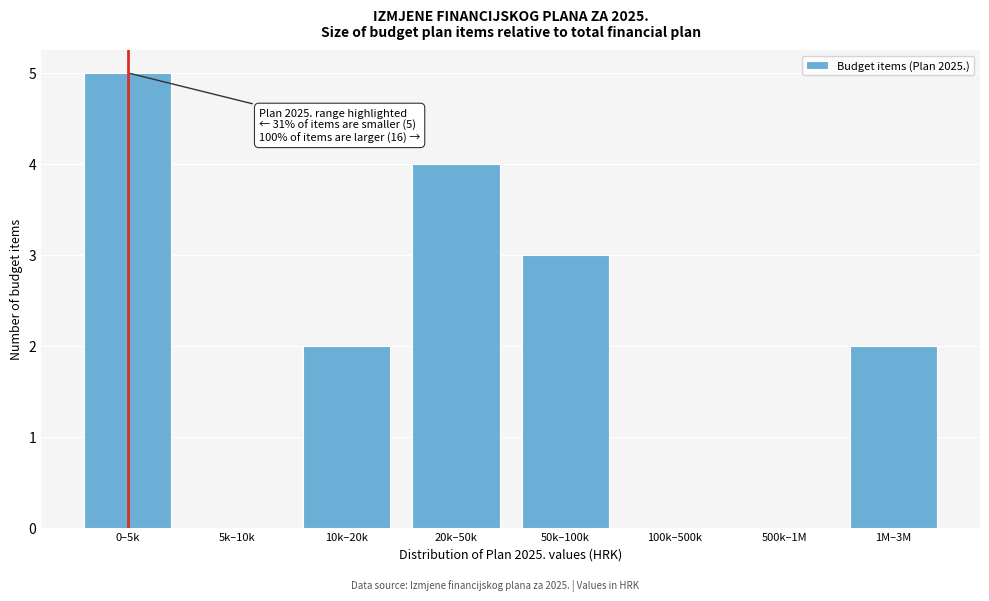

Reading left to right, transcribe all the data shown in this chart.

0–5k=5	5k–10k=0	10k–20k=2	20k–50k=4	50k–100k=3	100k–500k=0	500k–1M=0	1M–3M=2